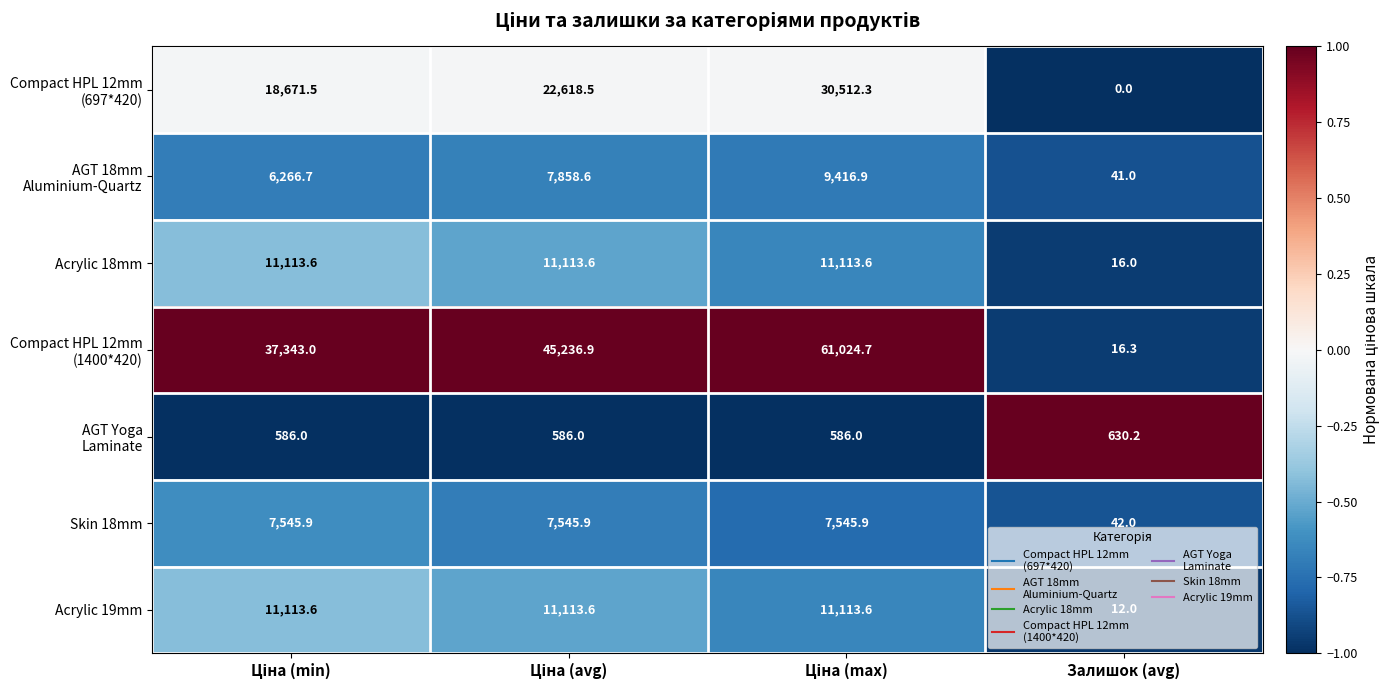

The value of Skin 18mm at Залишок (avg) is 42.0. True or false?

True